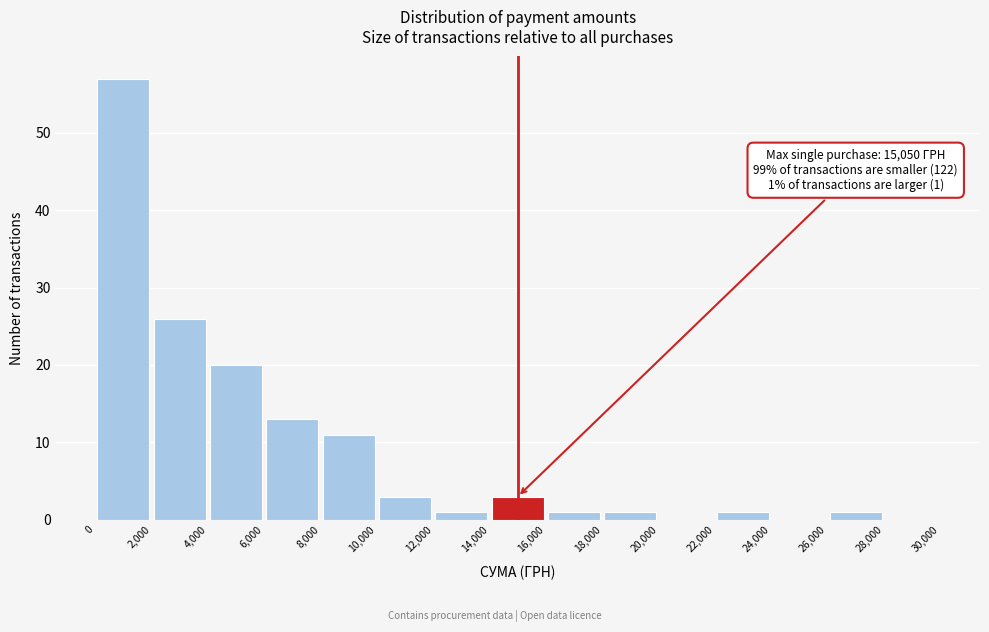

Over which range of the x-axis is the bar tallest?

0 to 2,000